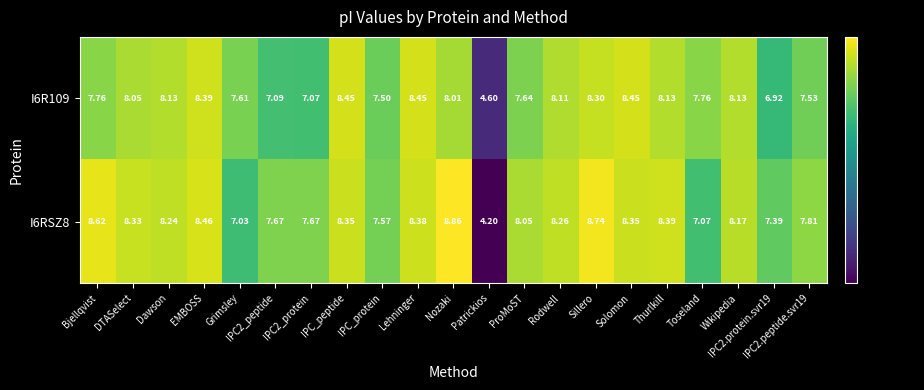

Which label corresponds to the largest value in the chart?

Nozaki